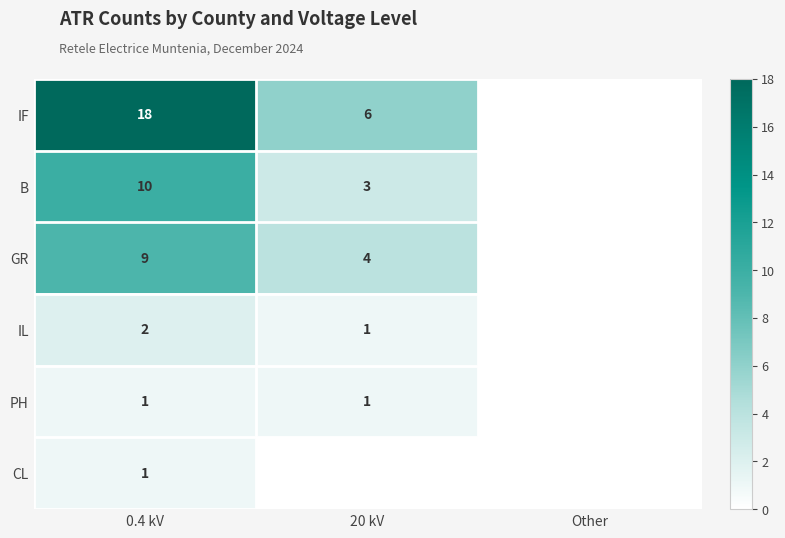

The IF series shows 18 at 0.4 kV. True or false?

True